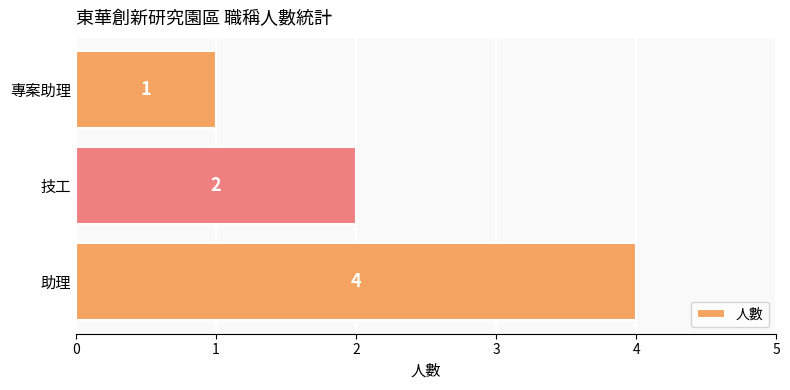

How many data points are less than 2?

1